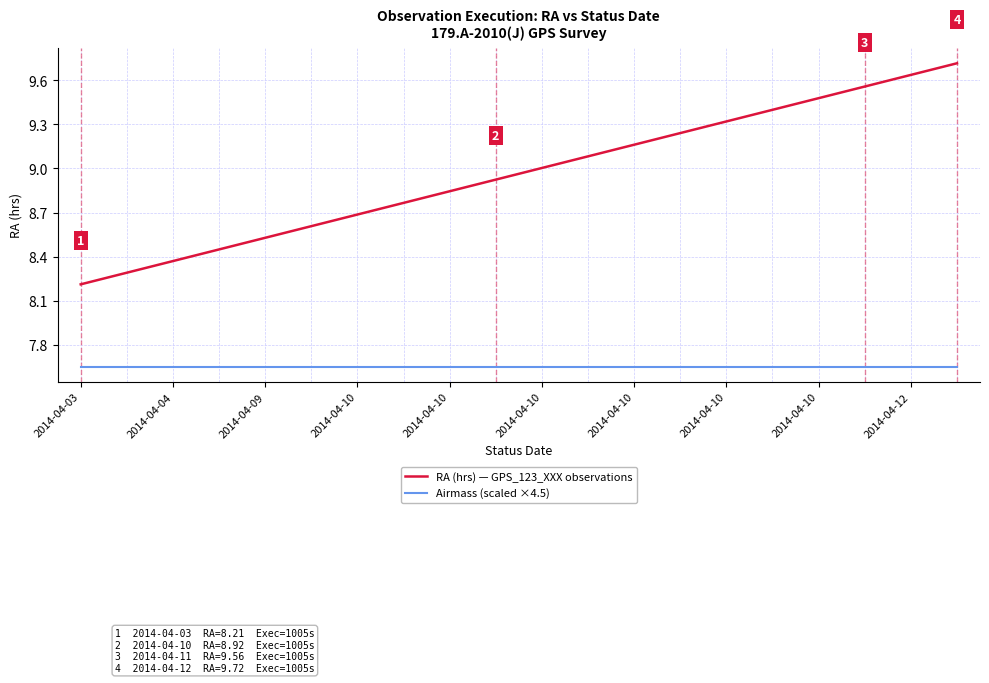

List the series in order of their peak value, highest first.

RA (hrs) — GPS_123_XXX observations, Airmass (scaled ×4.5)